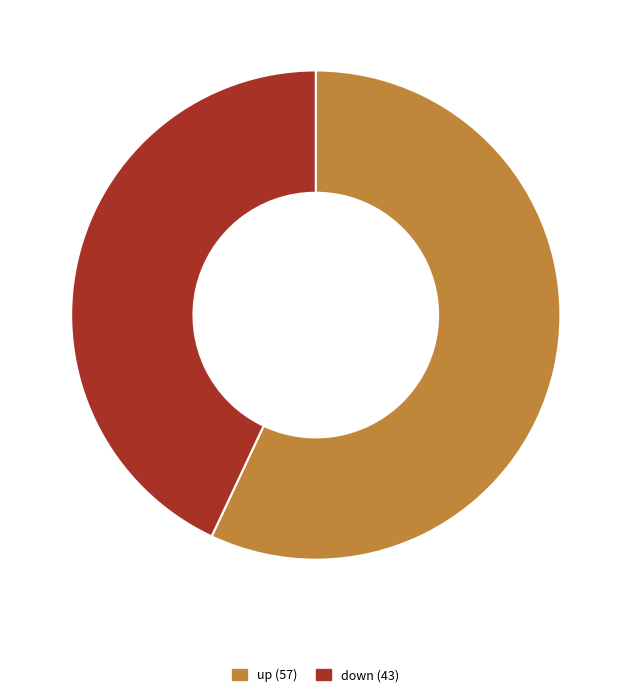

Is the sum of down and up greater than half?

Yes